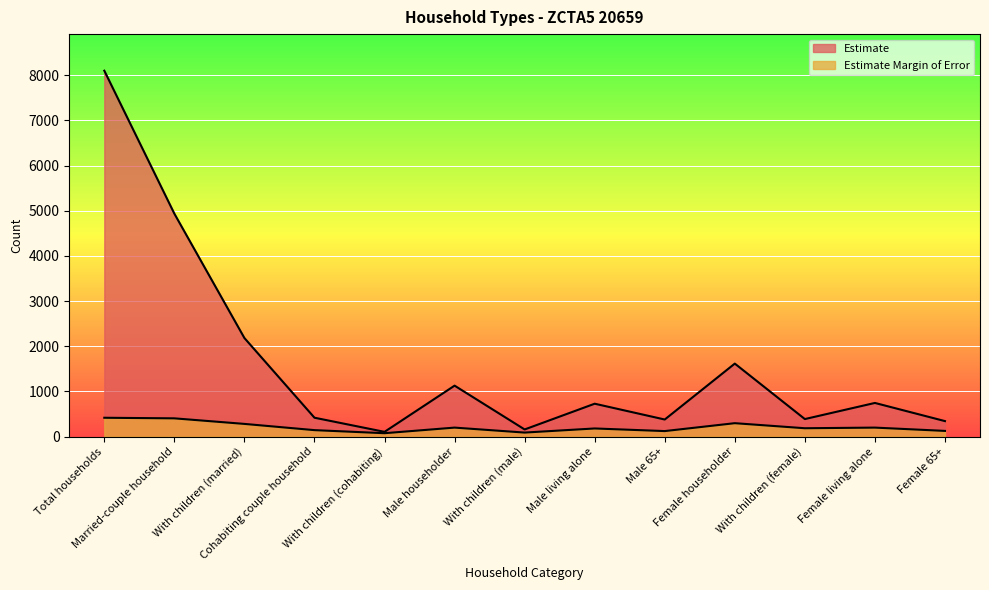

True or false: Estimate Margin of Error has a value of 74 at Cohabiting couple household.

False